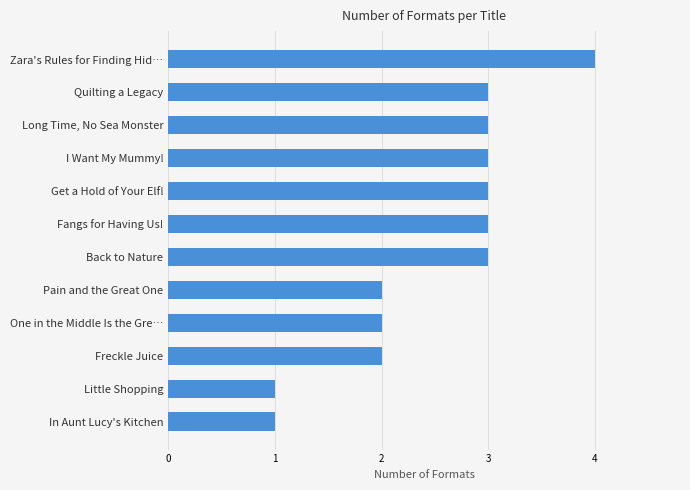

The value at In Aunt Lucy's Kitchen is 1. True or false?

True